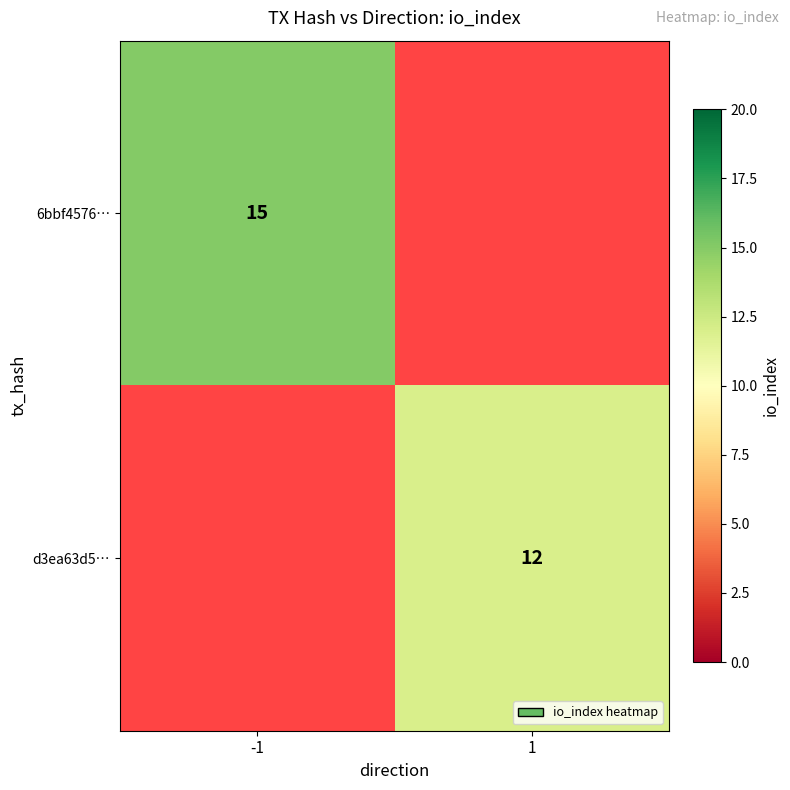

The value of d3ea63d5… at 1 is 19. True or false?

False